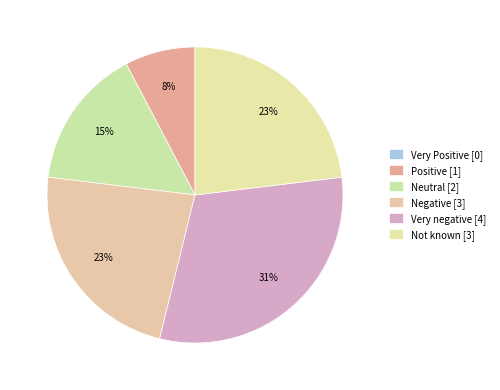

Is it true that Negative is 23% of the pie?

True